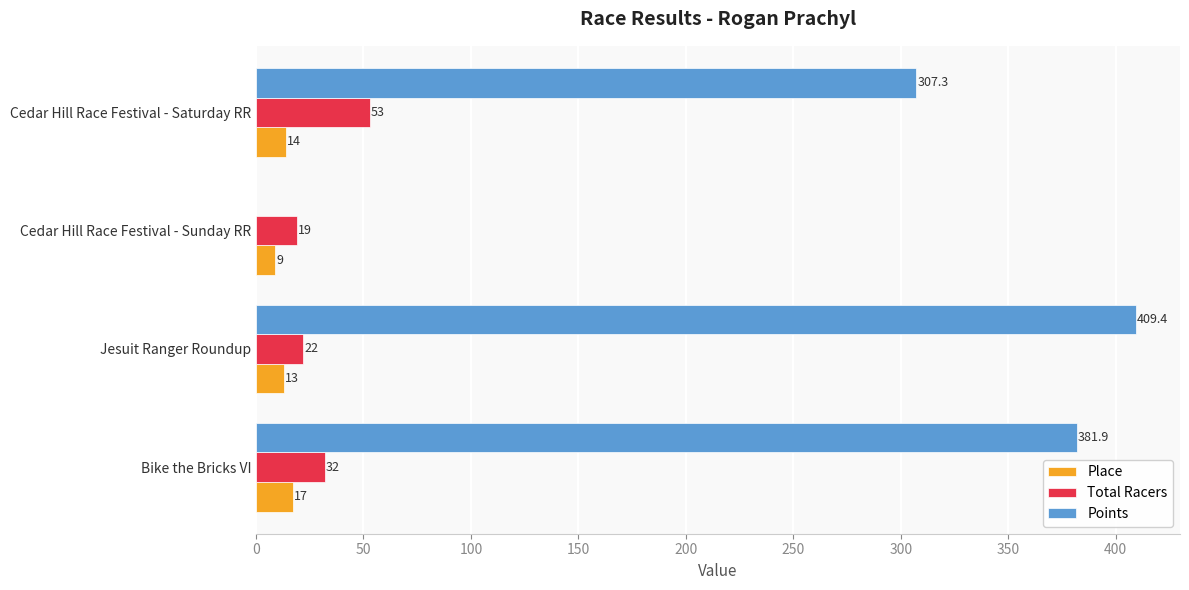

What value does the Place series have at Cedar Hill Race Festival - Sunday RR?

9.0